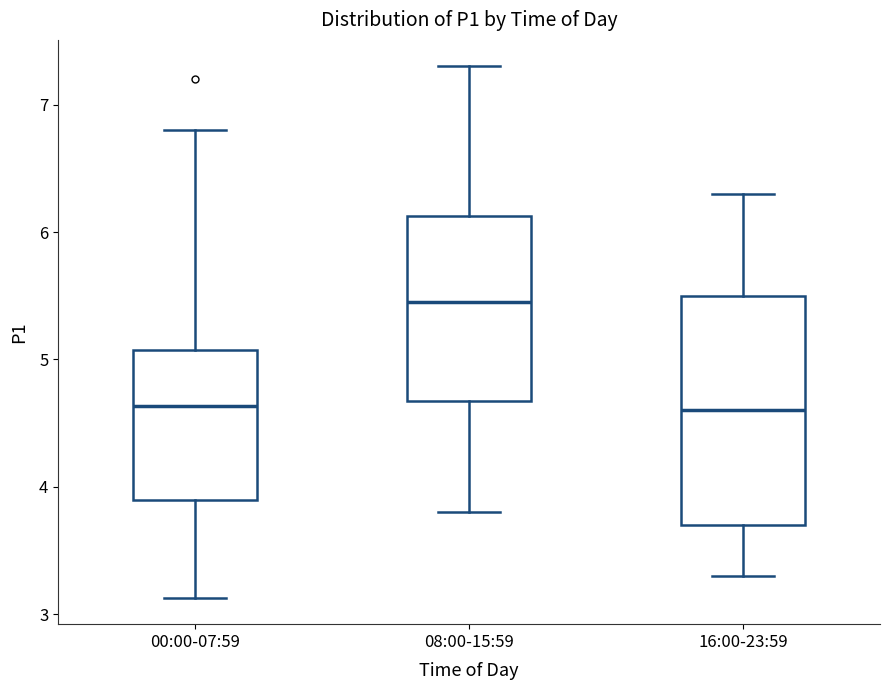

Where is the lower edge of the box for 00:00-07:59 on the y-axis? The values are not printed on the chart, so give them approximately, as read against the axis.

3.9